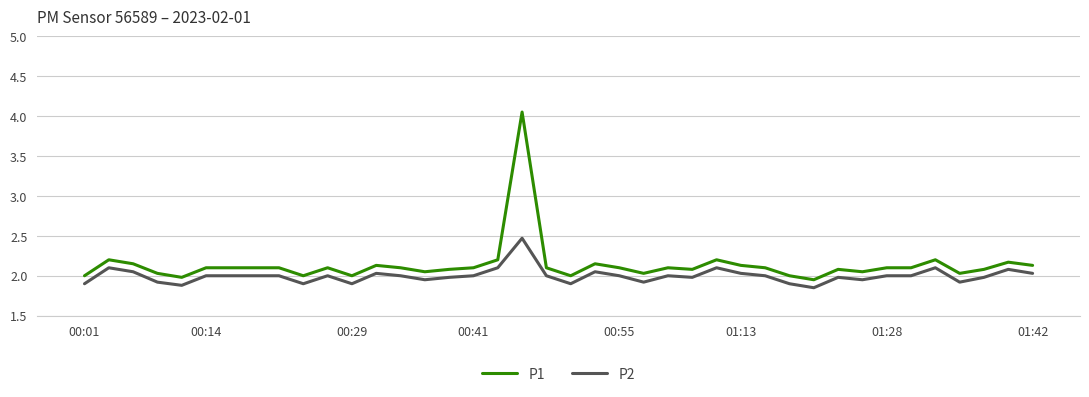

Which series has the largest range (max minus min)?

P1